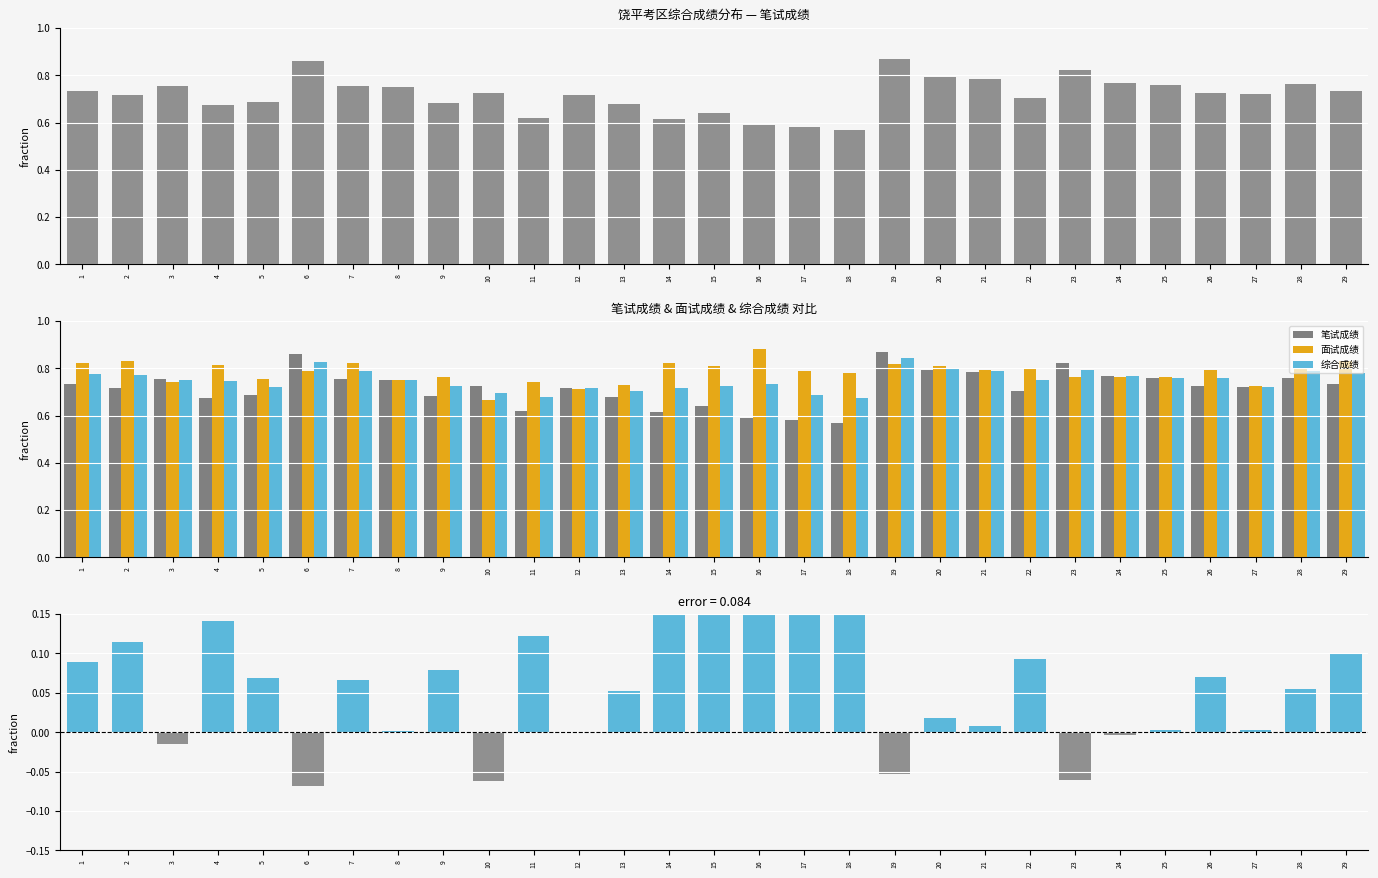

Which series has the widest spread of values?

面试 − 笔试 差值